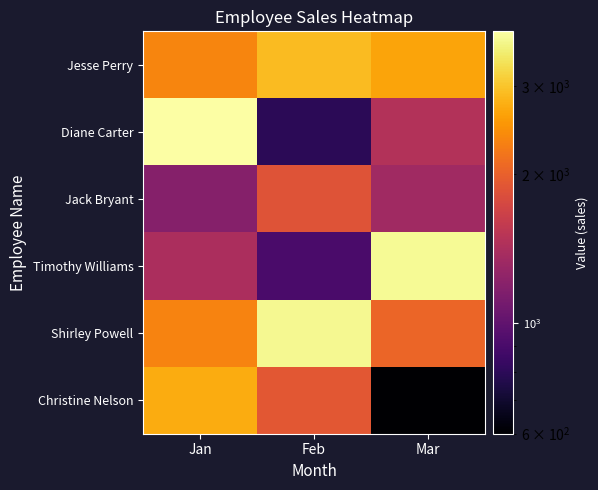

Between Feb and Mar, which is larger?

Feb